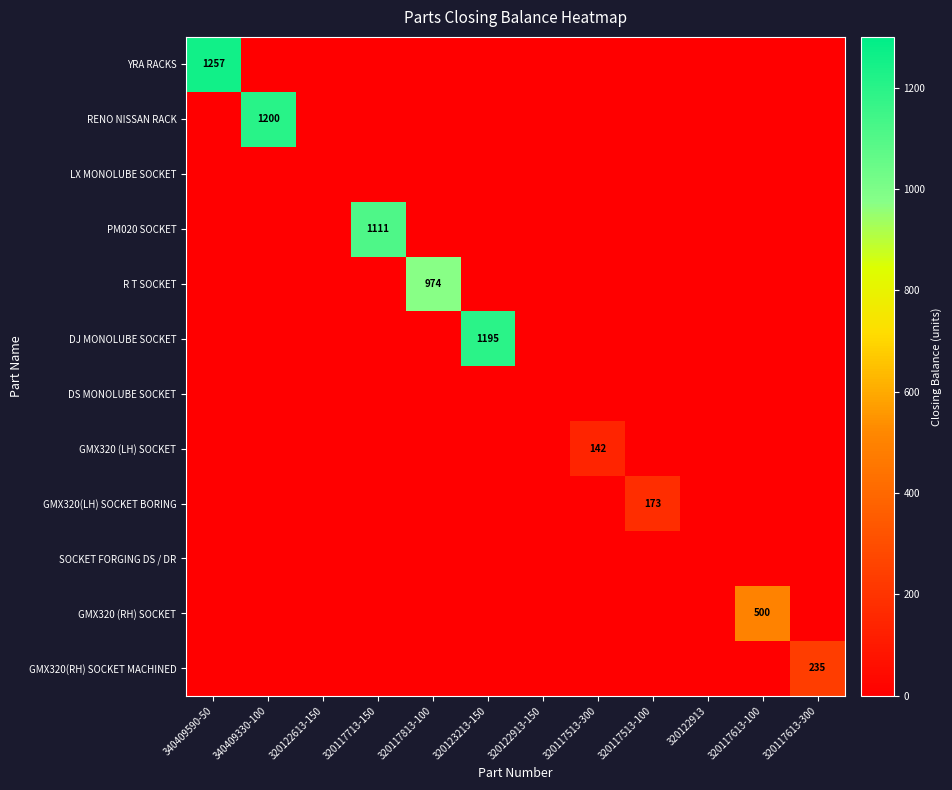

True or false: GMX320(LH) SOCKET BORING has a value of 173 at 320117513-100.

True